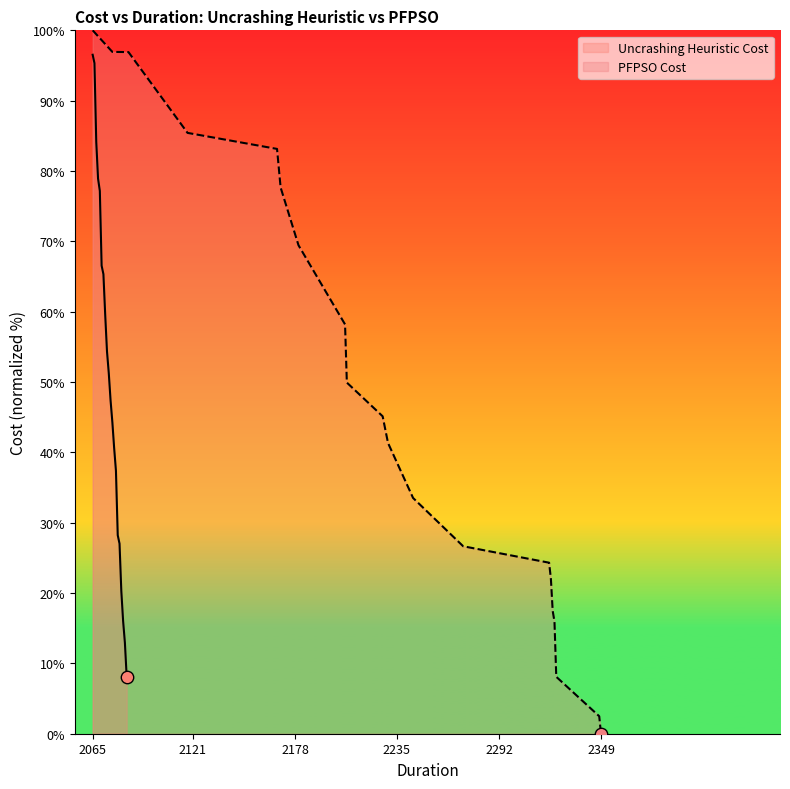

At which category is the sum across all series the highest?

2065